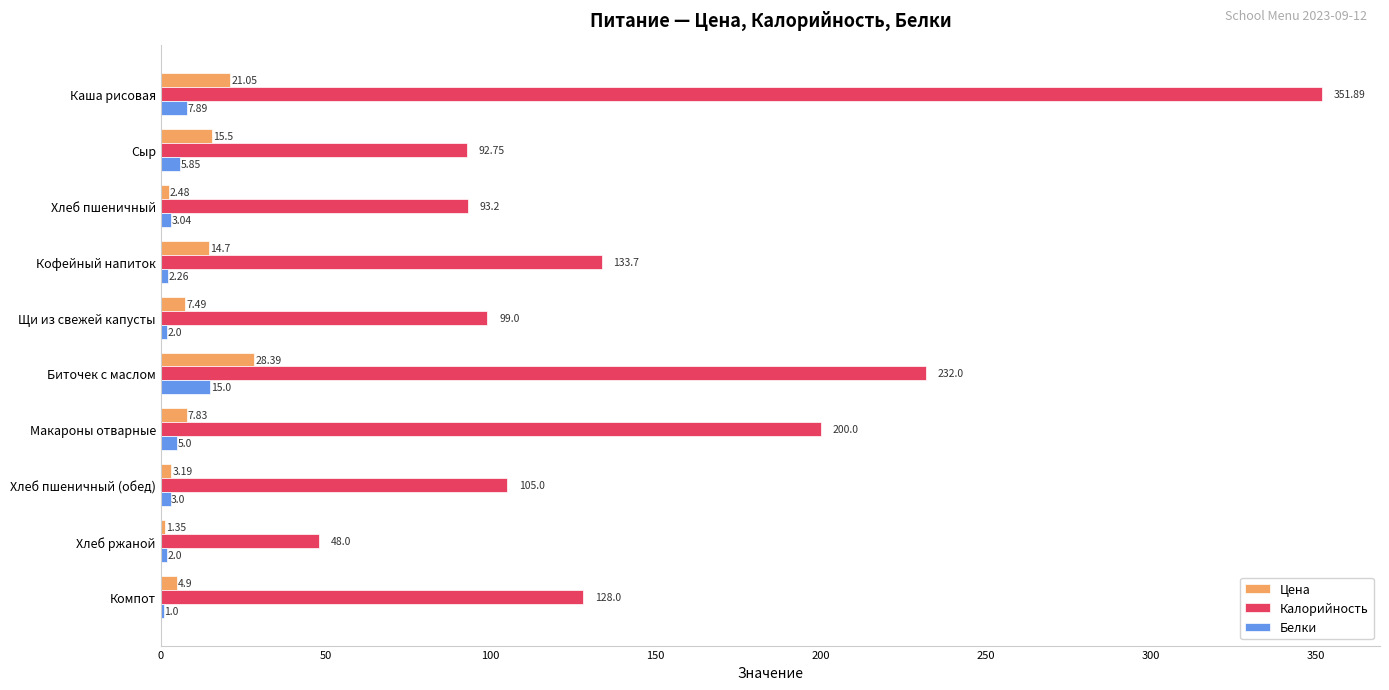

Is the value of Белки at Биточек с маслом greater than the value of Калорийность at Хлеб пшеничный?

No